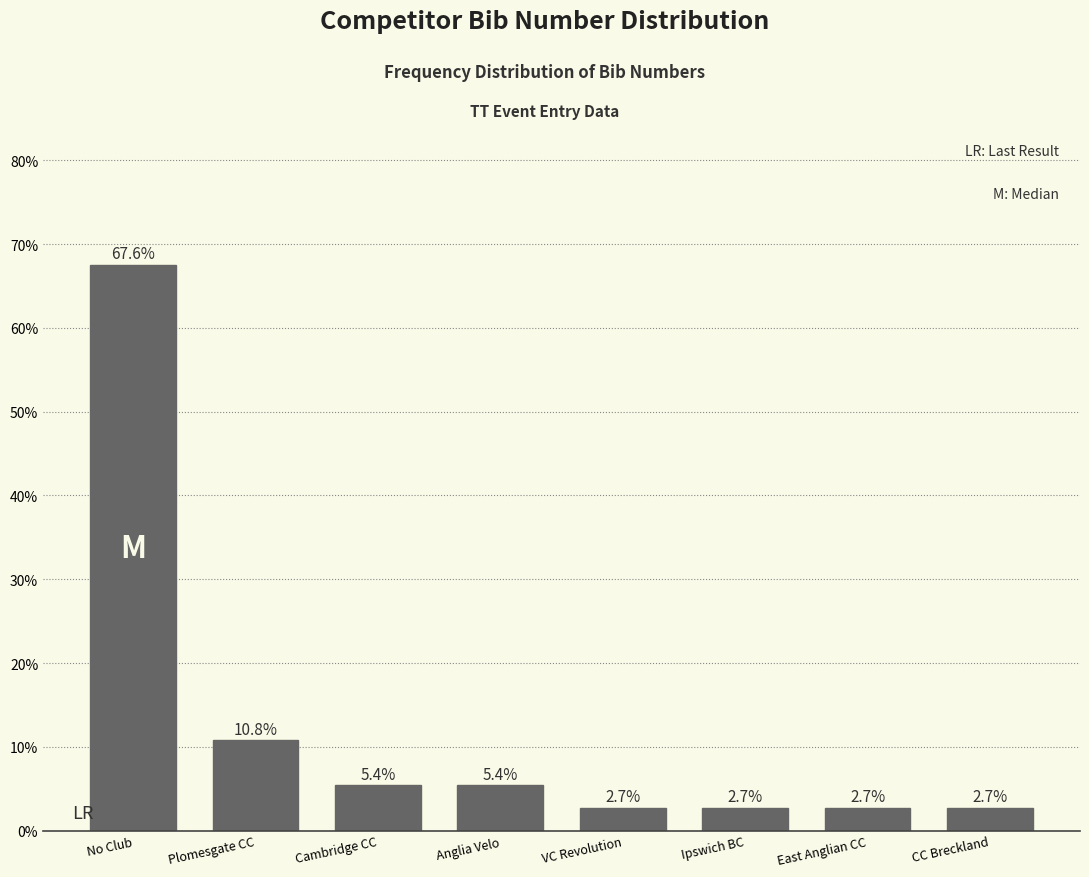

Reading right to left, transcribe all the data shown in this chart.

CC Breckland=2.7	East Anglian CC=2.7	Ipswich BC=2.7	VC Revolution=2.7	Anglia Velo=5.4	Cambridge CC=5.4	Plomesgate CC=10.8	No Club=67.6